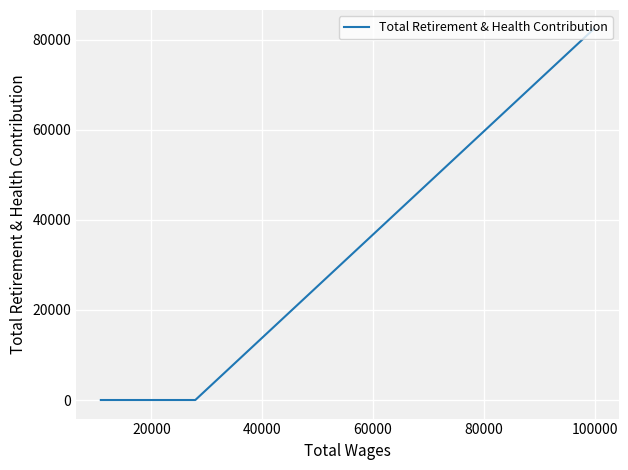

The value at 0 is 45407. True or false?

False